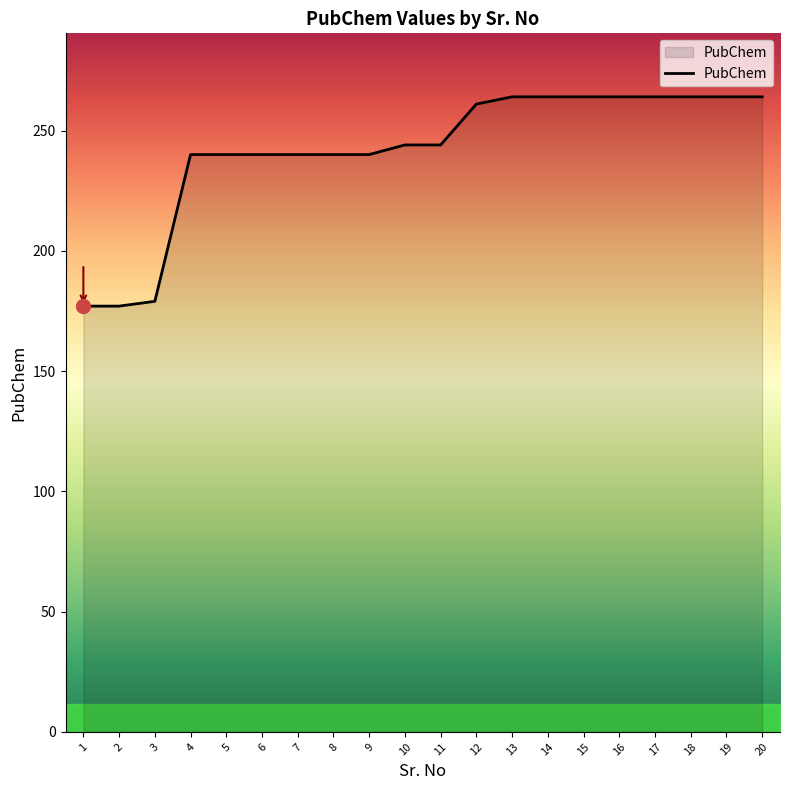

Reading left to right, extract all data points from this chart.

1=177	2=177	3=179	4=240	5=240	6=240	7=240	8=240	9=240	10=244	11=244	12=261	13=264	14=264	15=264	16=264	17=264	18=264	19=264	20=264